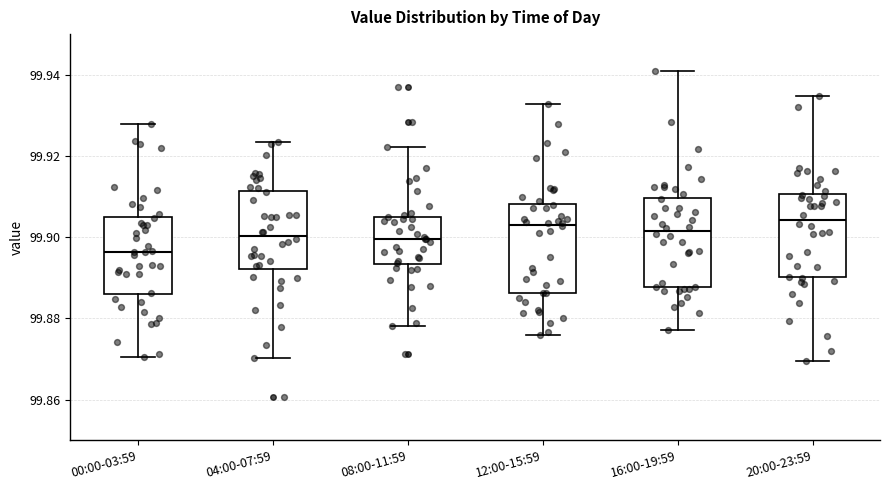

Where does the median line of the box for 20:00-23:59 sit on the y-axis? The values are not printed on the chart, so give them approximately, as read against the axis.

99.904